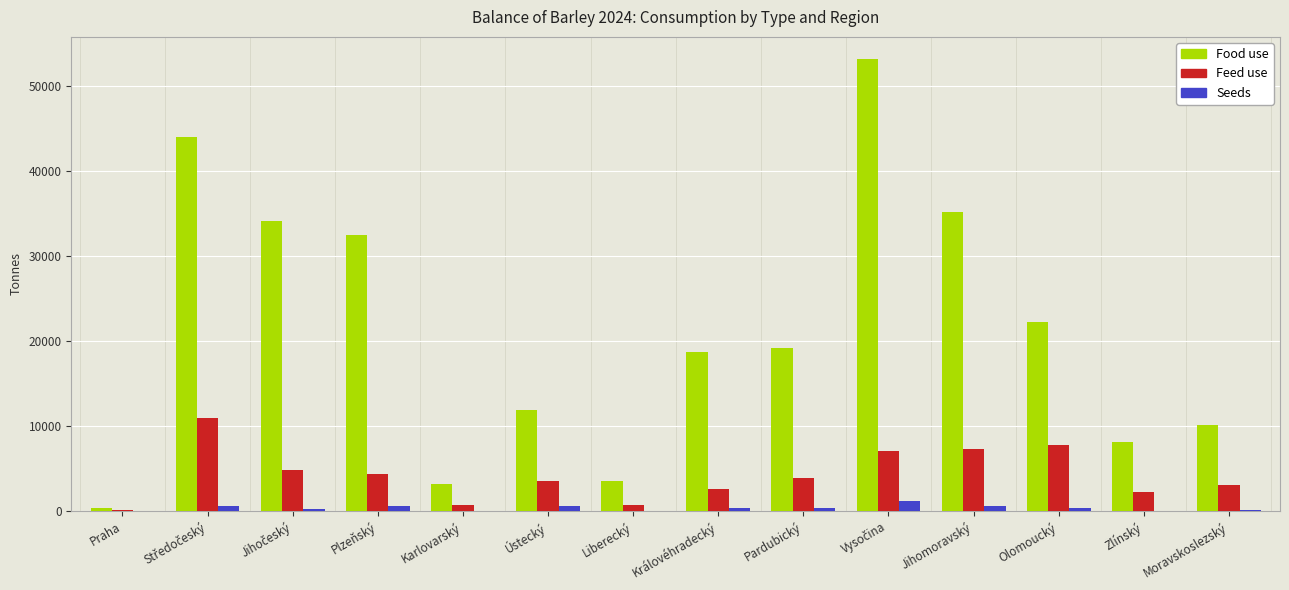

Which series has the largest total across all categories?

Food use